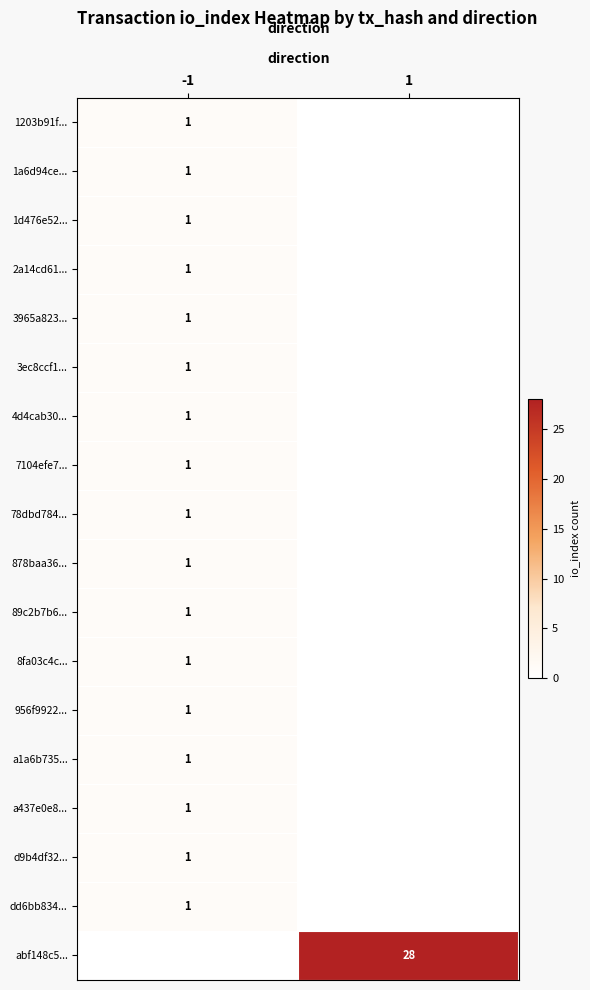

True or false: 878baa36... has a value of 2 at -1.

False